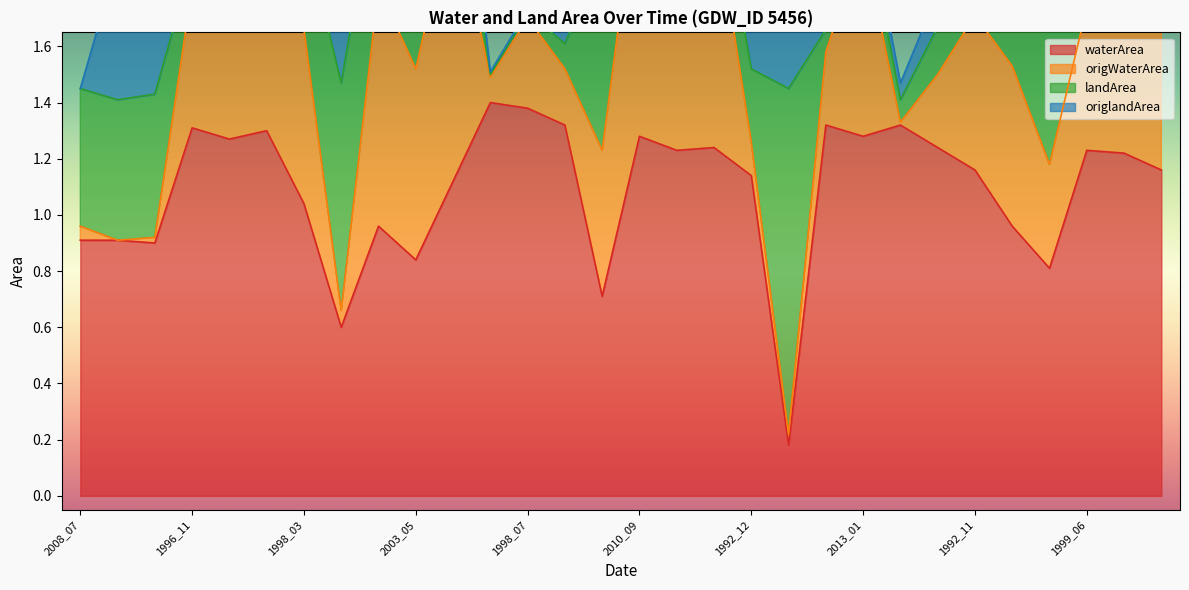

True or false: waterArea has a value of 0.3 at 2010_09.

False